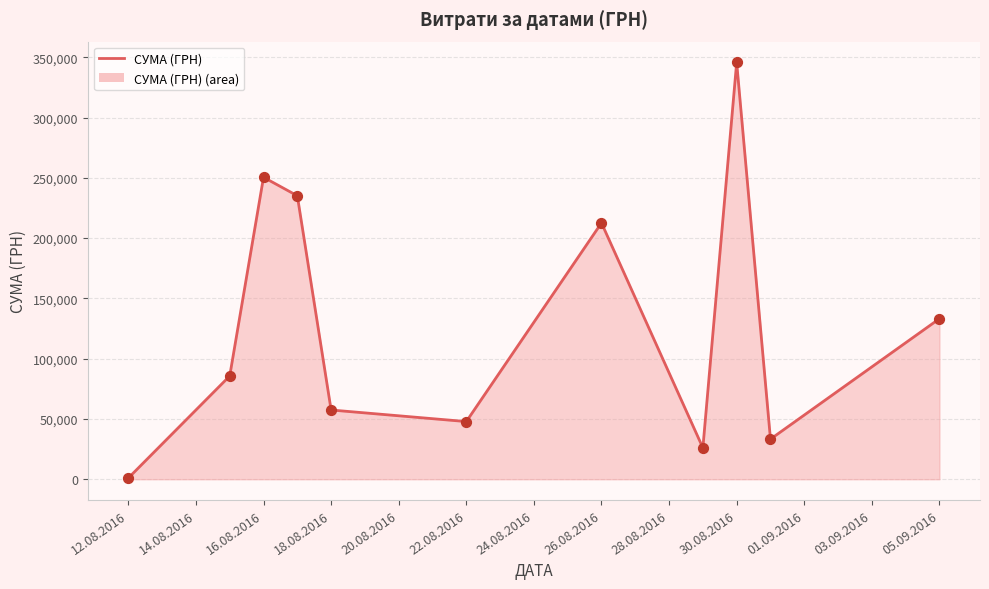

What is the difference between the maximum and minimum values?

344689.0